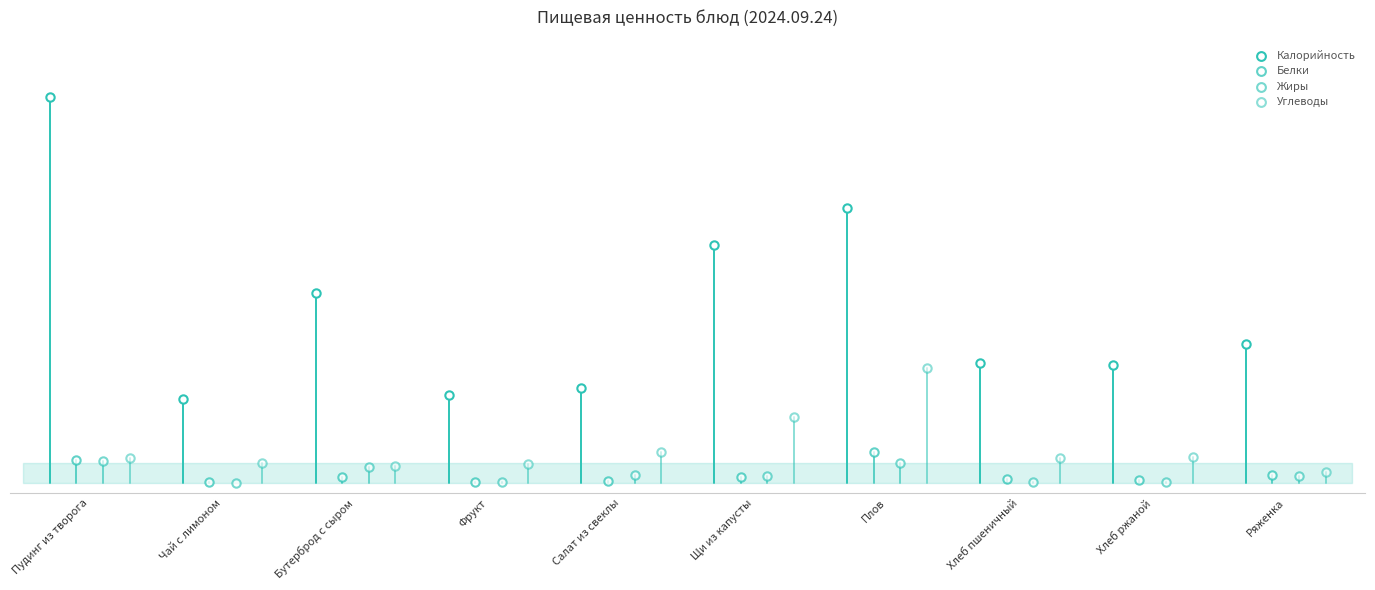

What are all the series names shown in the legend?

Калорийность, Белки, Жиры, Углеводы